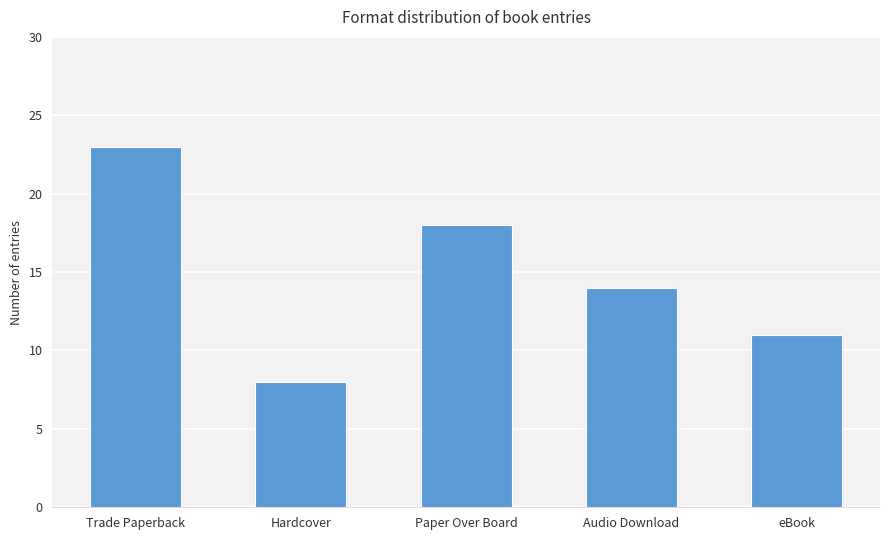

What is the change in value from Paper Over Board to eBook?

-7